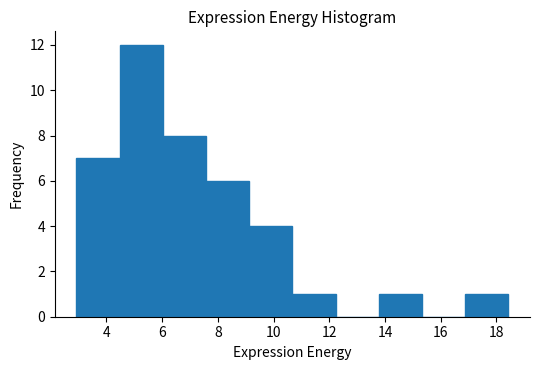

Over which range of the x-axis is the bar tallest?

4.4 to 6.0